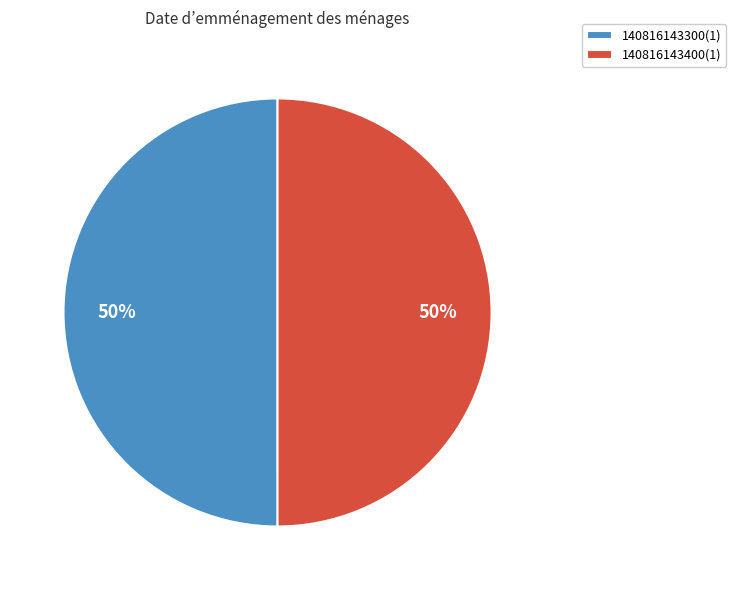

Count the number of slices in the pie.

2